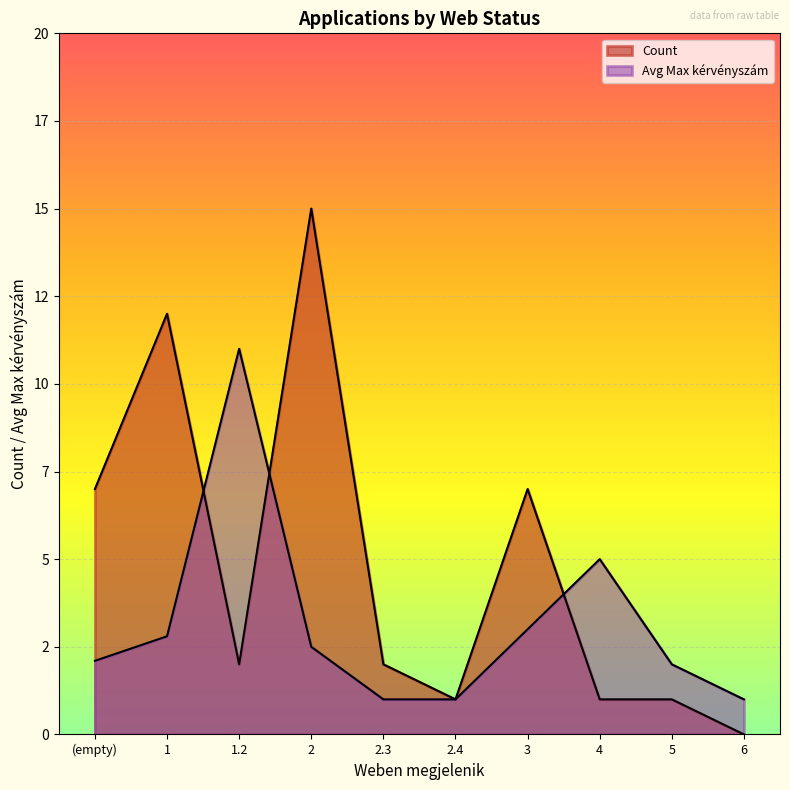

True or false: Max kérvényszám has a value of 5 at 6.

False